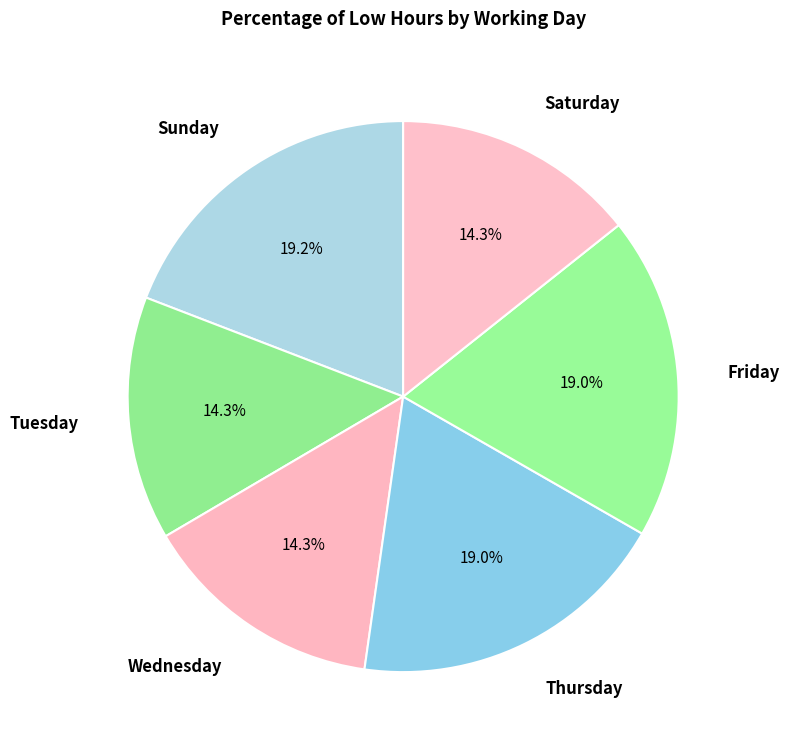

How many slices are in this pie chart?

6